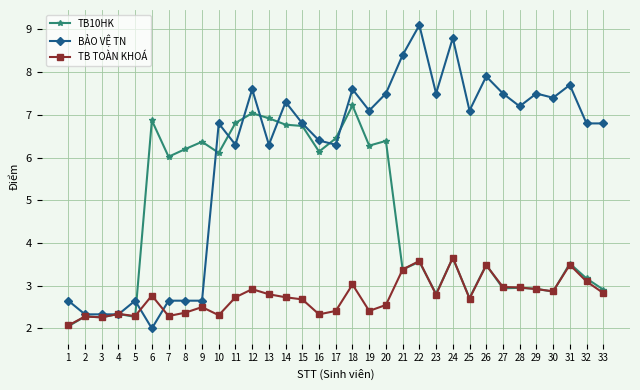

Is the value of TB TOÀN KHOÁ at 27 greater than the value of TB10HK at 10?

No